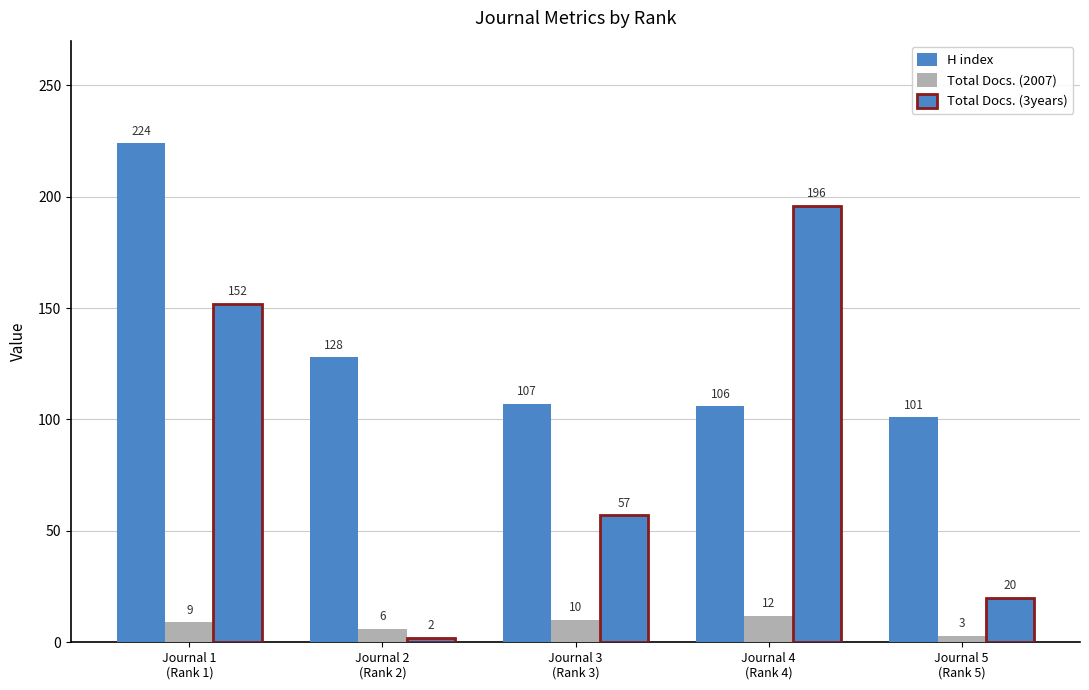

How many bars are there in total?

15